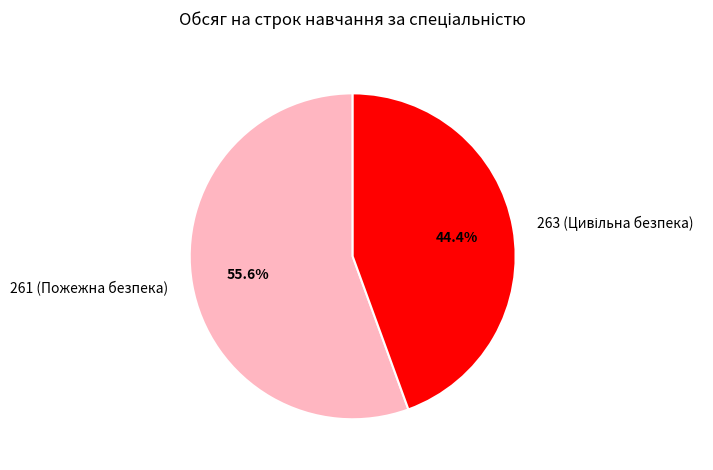

Is 261 (Пожежна безпека) the majority of the pie?

Yes